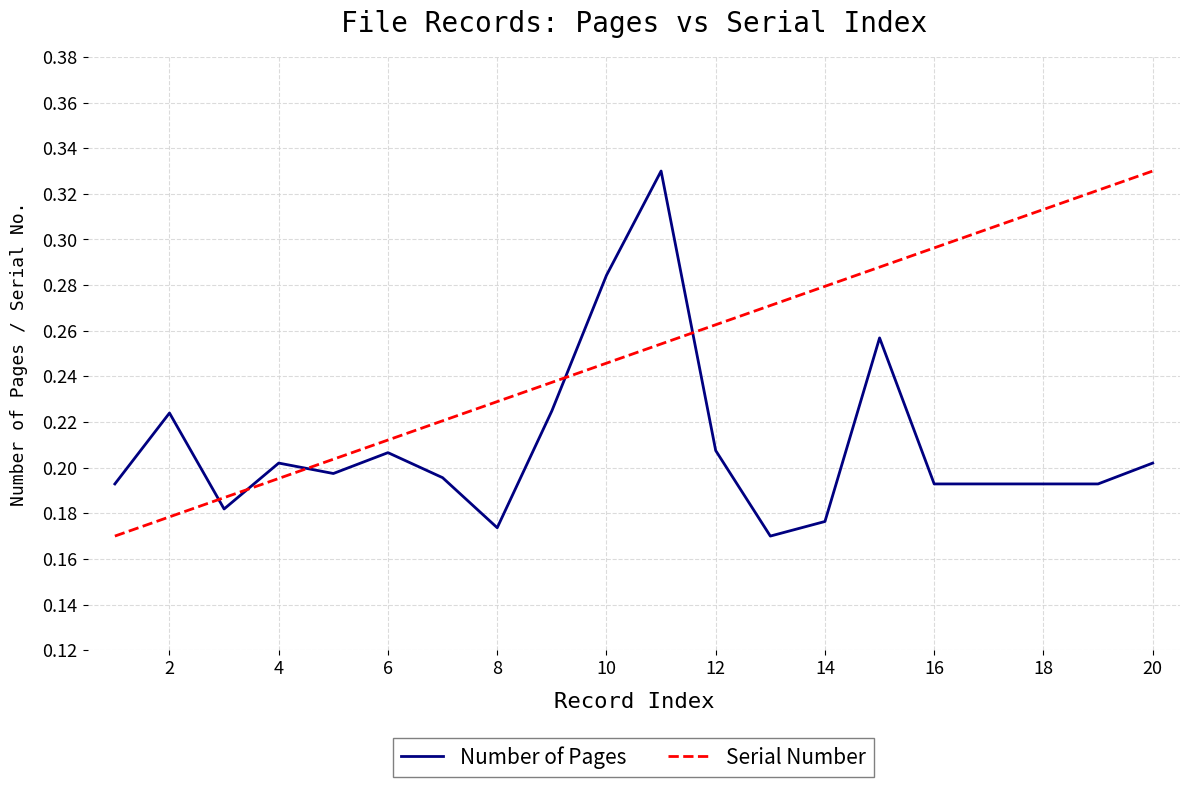

True or false: Serial Number has more than 1 points higher than both neighbors.

False